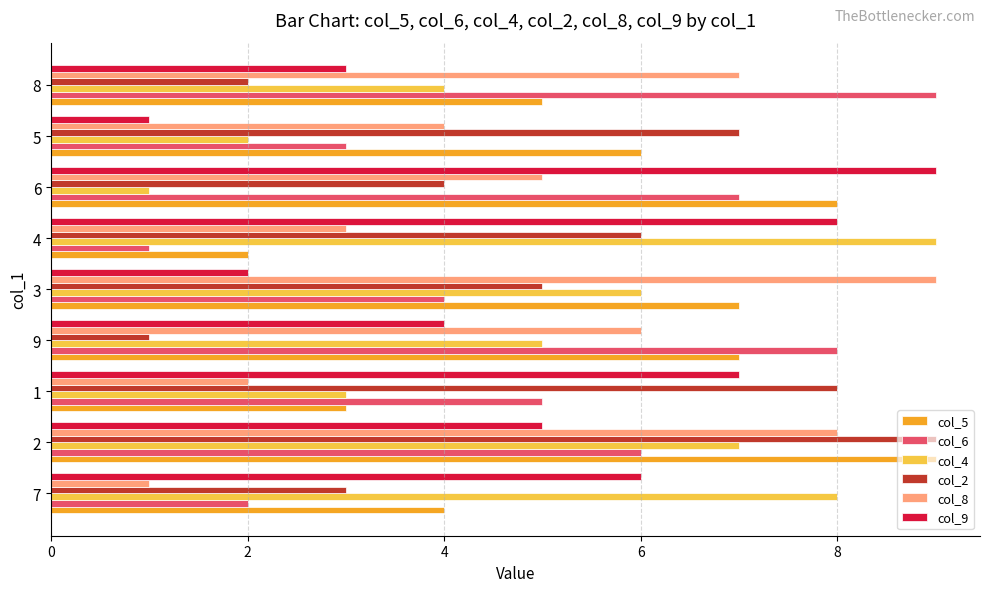

What is the total value across all series at 8?

30